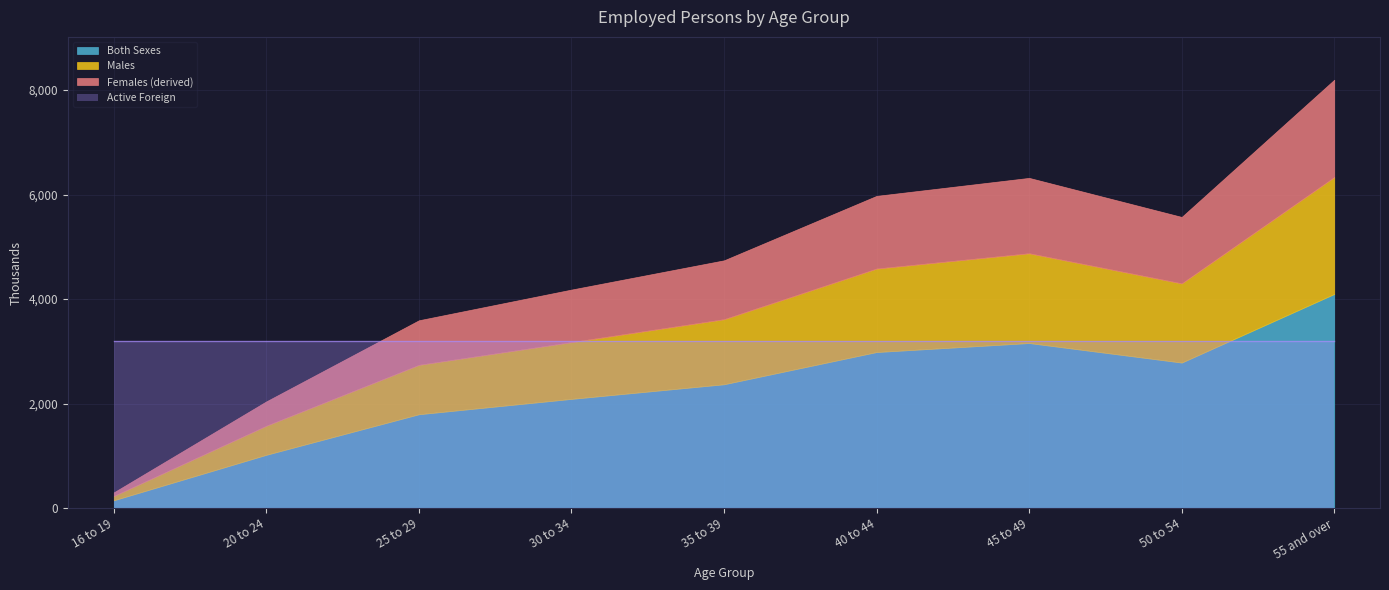

True or false: Males and Both Sexes intersect in this chart.

False